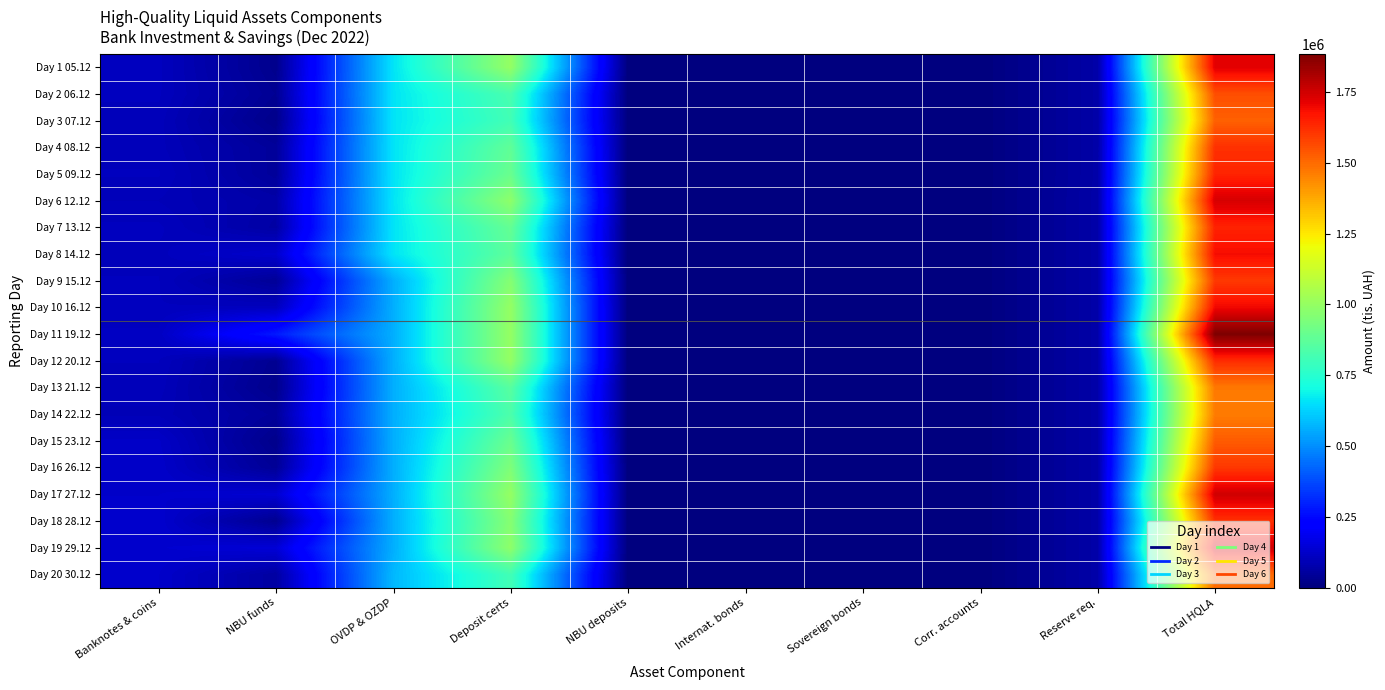

Reading left to right, extract all data points from this chart.

Day 1 05.12: Banknotes & coins=105751.6	NBU funds=25467.7	OVDP & OZDP=658935.2	Deposit certs=1000000.0	NBU deposits=0.0	Internat. bonds=0.0	Sovereign bonds=0.0	Corr. accounts=0.0	Reserve req.=68818.7	Total HQLA=1721335.8
Day 2 06.12: Banknotes & coins=104861.0	NBU funds=36215.9	OVDP & OZDP=658935.2	Deposit certs=825000.0	NBU deposits=0.0	Internat. bonds=0.0	Sovereign bonds=0.0	Corr. accounts=0.0	Reserve req.=68818.7	Total HQLA=1556193.3
Day 3 07.12: Banknotes & coins=99216.6	NBU funds=21408.5	OVDP & OZDP=658935.2	Deposit certs=810000.0	NBU deposits=0.0	Internat. bonds=0.0	Sovereign bonds=0.0	Corr. accounts=0.0	Reserve req.=68818.7	Total HQLA=1520741.6
Day 4 08.12: Banknotes & coins=98912.0	NBU funds=46980.4	OVDP & OZDP=658935.2	Deposit certs=880000.0	NBU deposits=0.0	Internat. bonds=0.0	Sovereign bonds=0.0	Corr. accounts=0.0	Reserve req.=68818.7	Total HQLA=1616008.9
Day 5 09.12: Banknotes & coins=103991.8	NBU funds=47555.0	OVDP & OZDP=658935.2	Deposit certs=900000.0	NBU deposits=0.0	Internat. bonds=0.0	Sovereign bonds=0.0	Corr. accounts=0.0	Reserve req.=68818.7	Total HQLA=1641663.3
Day 6 12.12: Banknotes & coins=95482.2	NBU funds=70385.5	OVDP & OZDP=658935.2	Deposit certs=985000.0	NBU deposits=0.0	Internat. bonds=0.0	Sovereign bonds=0.0	Corr. accounts=0.0	Reserve req.=70402.2	Total HQLA=1739400.7
Day 7 13.12: Banknotes & coins=105133.6	NBU funds=63614.1	OVDP & OZDP=658935.2	Deposit certs=888000.0	NBU deposits=0.0	Internat. bonds=0.0	Sovereign bonds=0.0	Corr. accounts=0.0	Reserve req.=70402.2	Total HQLA=1645280.7
Day 8 14.12: Banknotes & coins=100854.1	NBU funds=129093.0	OVDP & OZDP=658935.2	Deposit certs=870000.0	NBU deposits=0.0	Internat. bonds=0.0	Sovereign bonds=0.0	Corr. accounts=0.0	Reserve req.=70403.9	Total HQLA=1688478.5
Day 9 15.12: Banknotes & coins=103528.1	NBU funds=42558.8	OVDP & OZDP=558935.2	Deposit certs=965000.0	NBU deposits=0.0	Internat. bonds=0.0	Sovereign bonds=0.0	Corr. accounts=0.0	Reserve req.=70403.9	Total HQLA=1599618.2
Day 10 16.12: Banknotes & coins=103637.9	NBU funds=107460.1	OVDP & OZDP=558935.2	Deposit certs=1000000.0	NBU deposits=0.0	Internat. bonds=0.0	Sovereign bonds=0.0	Corr. accounts=0.0	Reserve req.=70403.9	Total HQLA=1699629.4
Day 11 19.12: Banknotes & coins=112401.0	NBU funds=283681.5	OVDP & OZDP=558935.2	Deposit certs=1000000.0	NBU deposits=0.0	Internat. bonds=0.0	Sovereign bonds=0.0	Corr. accounts=0.0	Reserve req.=70403.9	Total HQLA=1884613.8
Day 12 20.12: Banknotes & coins=103317.6	NBU funds=32533.6	OVDP & OZDP=558935.2	Deposit certs=1000000.0	NBU deposits=0.0	Internat. bonds=0.0	Sovereign bonds=0.0	Corr. accounts=0.0	Reserve req.=70403.9	Total HQLA=1624382.5
Day 13 21.12: Banknotes & coins=99662.1	NBU funds=24689.7	OVDP & OZDP=558935.2	Deposit certs=860000.0	NBU deposits=0.0	Internat. bonds=0.0	Sovereign bonds=0.0	Corr. accounts=0.0	Reserve req.=70403.9	Total HQLA=1472883.1
Day 14 22.12: Banknotes & coins=94040.6	NBU funds=48554.2	OVDP & OZDP=558935.2	Deposit certs=835000.0	NBU deposits=0.0	Internat. bonds=0.0	Sovereign bonds=0.0	Corr. accounts=0.0	Reserve req.=70403.9	Total HQLA=1466126.1
Day 15 23.12: Banknotes & coins=119635.6	NBU funds=22423.8	OVDP & OZDP=558935.2	Deposit certs=900000.0	NBU deposits=0.0	Internat. bonds=0.0	Sovereign bonds=0.0	Corr. accounts=0.0	Reserve req.=70403.9	Total HQLA=1530590.8
Day 16 26.12: Banknotes & coins=122928.6	NBU funds=41372.3	OVDP & OZDP=558935.2	Deposit certs=950000.0	NBU deposits=0.0	Internat. bonds=0.0	Sovereign bonds=0.0	Corr. accounts=0.0	Reserve req.=70403.9	Total HQLA=1602832.3
Day 17 27.12: Banknotes & coins=124921.4	NBU funds=137366.2	OVDP & OZDP=558935.2	Deposit certs=1000000.0	NBU deposits=0.0	Internat. bonds=0.0	Sovereign bonds=0.0	Corr. accounts=0.0	Reserve req.=70403.9	Total HQLA=1750818.9
Day 18 28.12: Banknotes & coins=130452.4	NBU funds=31540.0	OVDP & OZDP=558935.2	Deposit certs=965000.0	NBU deposits=0.0	Internat. bonds=0.0	Sovereign bonds=0.0	Corr. accounts=0.0	Reserve req.=70403.9	Total HQLA=1615523.7
Day 19 29.12: Banknotes & coins=131651.2	NBU funds=144615.1	OVDP & OZDP=558935.2	Deposit certs=985000.0	NBU deposits=0.0	Internat. bonds=0.0	Sovereign bonds=0.0	Corr. accounts=0.0	Reserve req.=70403.9	Total HQLA=1749797.6
Day 20 30.12: Banknotes & coins=125411.4	NBU funds=58727.4	OVDP & OZDP=577219.5	Deposit certs=810000.0	NBU deposits=0.0	Internat. bonds=0.0	Sovereign bonds=0.0	Corr. accounts=0.0	Reserve req.=70403.9	Total HQLA=1500954.4